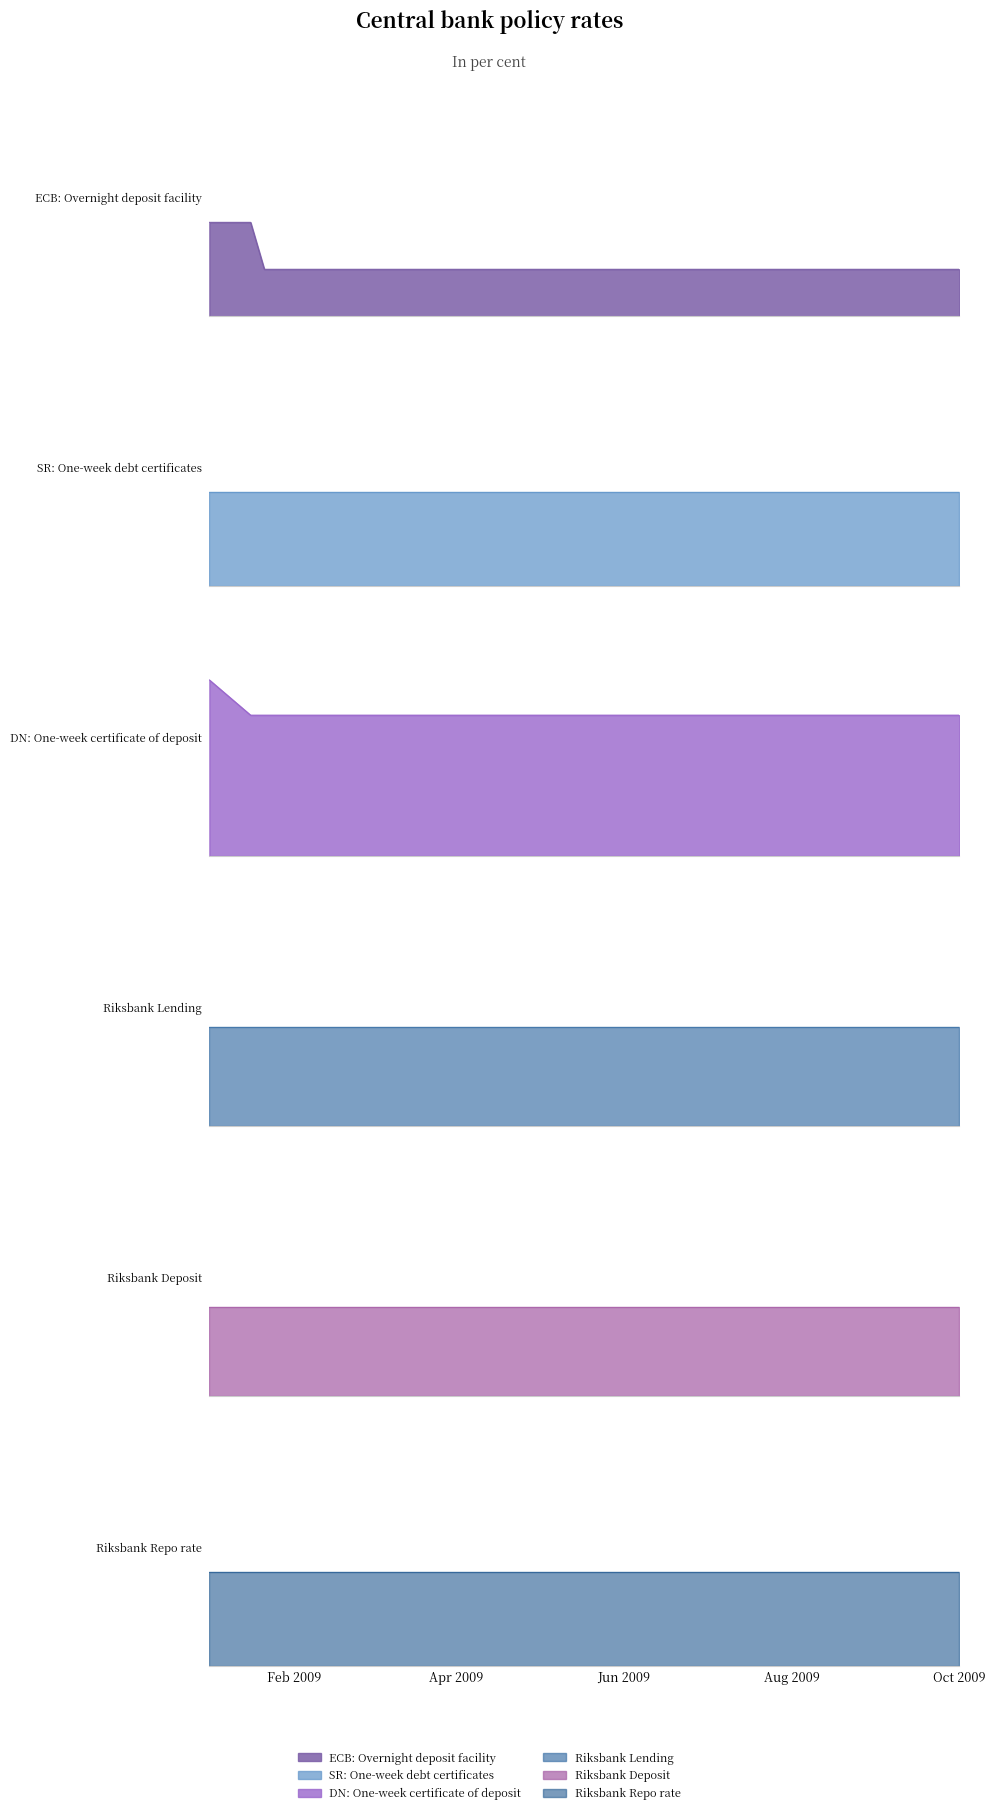

Where is SR: One-week debt certificates nearest to the value 2?

2009-01-01